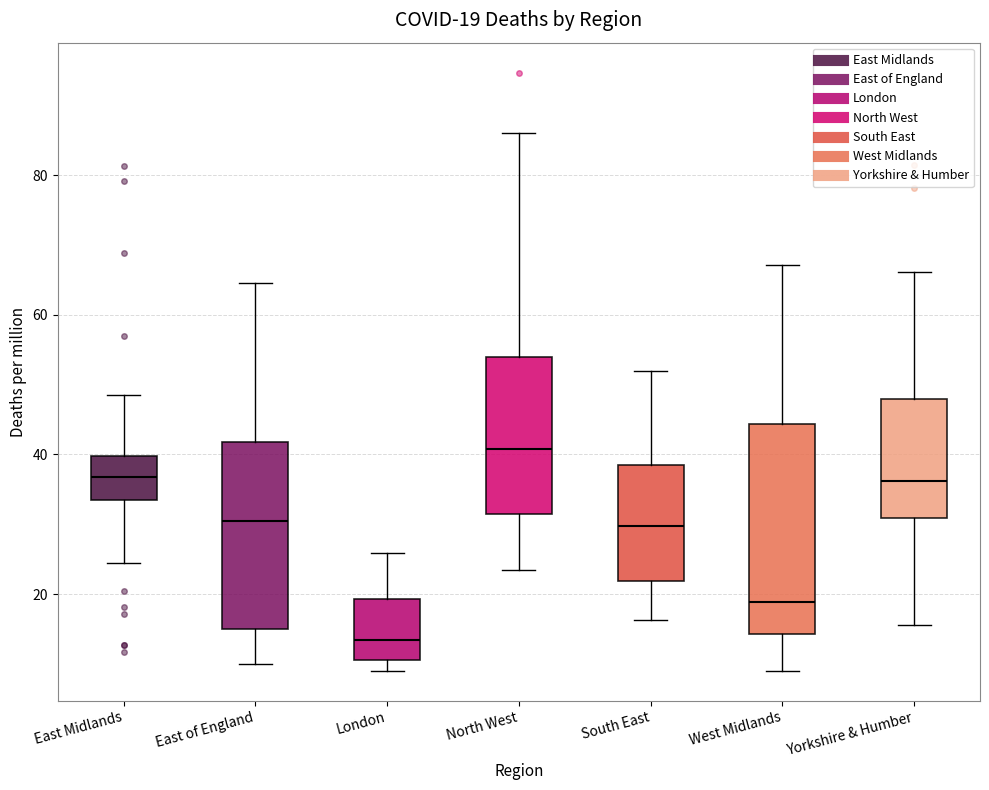

Which box is the tallest, from its lower edge to its upper edge?

West Midlands